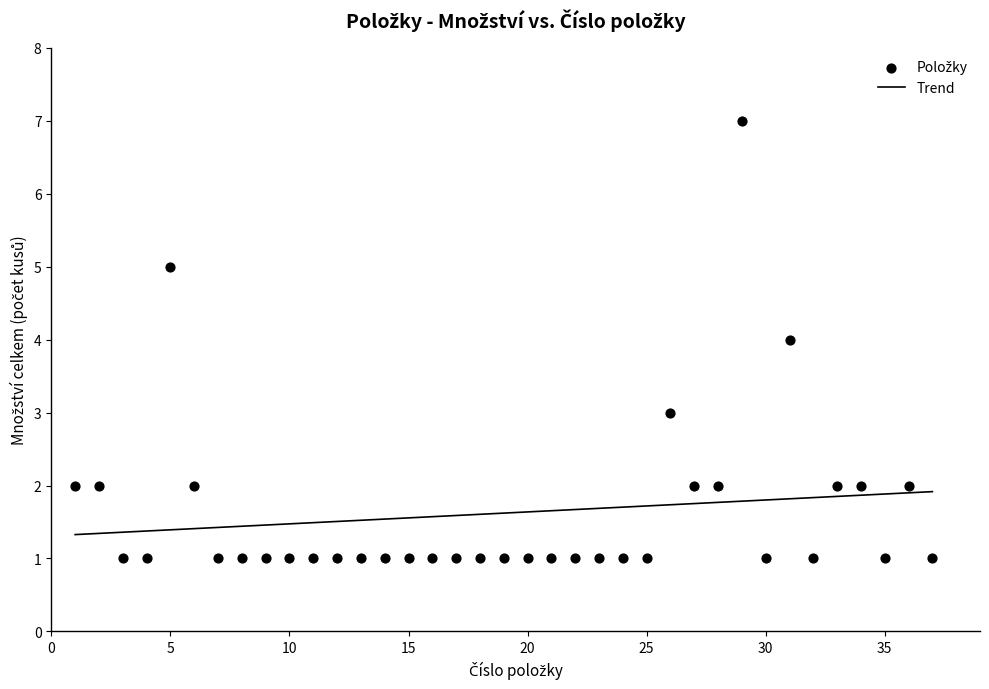

What is the range of Y values (max minus min)?

6